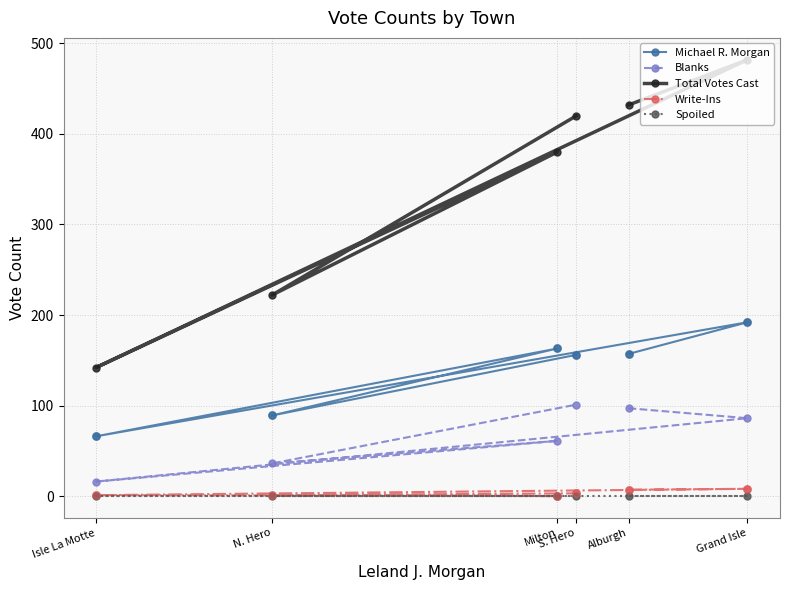

Which series has the largest Y range (max minus min)?

Total Votes Cast